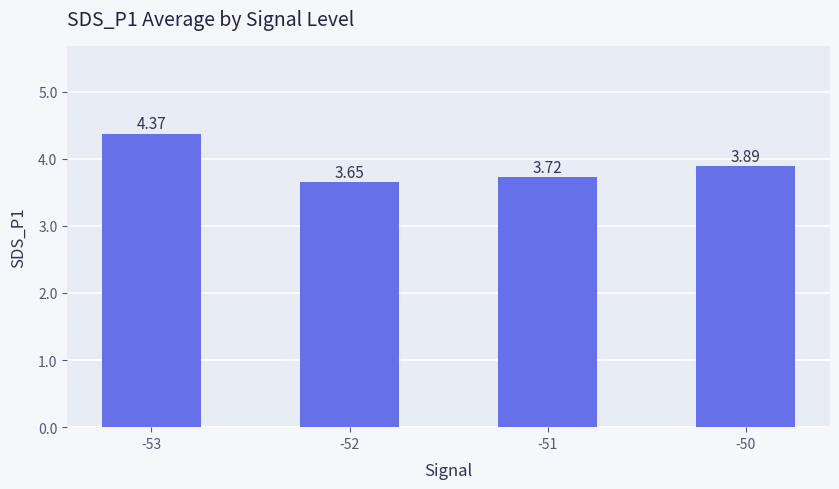

What is the change in value from -52 to -51?

+0.1